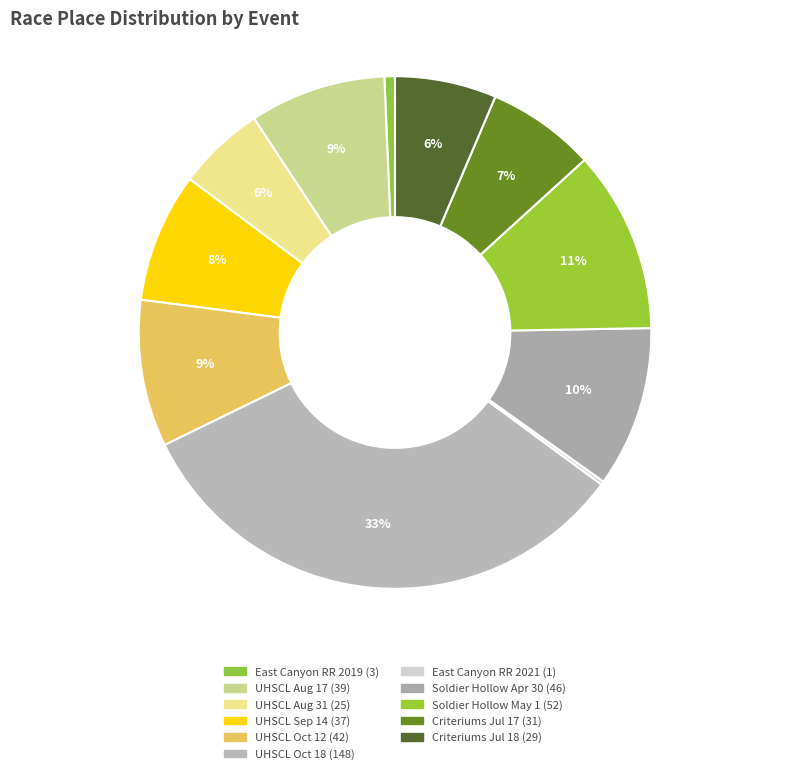

Which slice is the smallest?

East Canyon Road Race